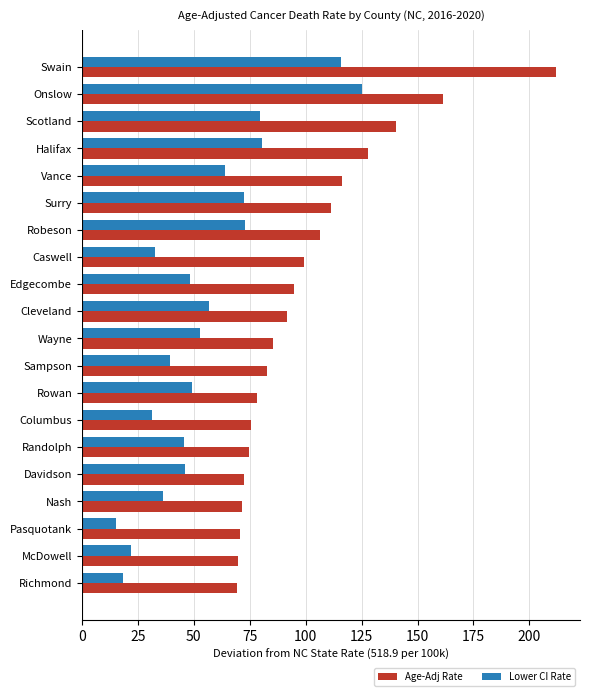

Is it true that Age-Adj Rate equals 64.5 at Halifax?

False